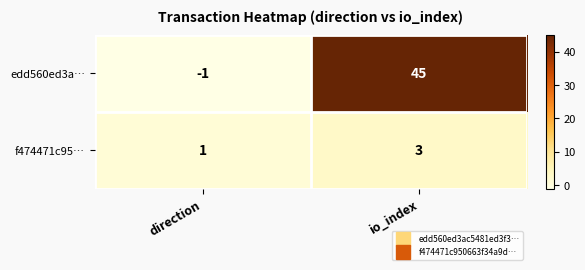

Which series changed the most between direction and io_index?

edd560ed3a…